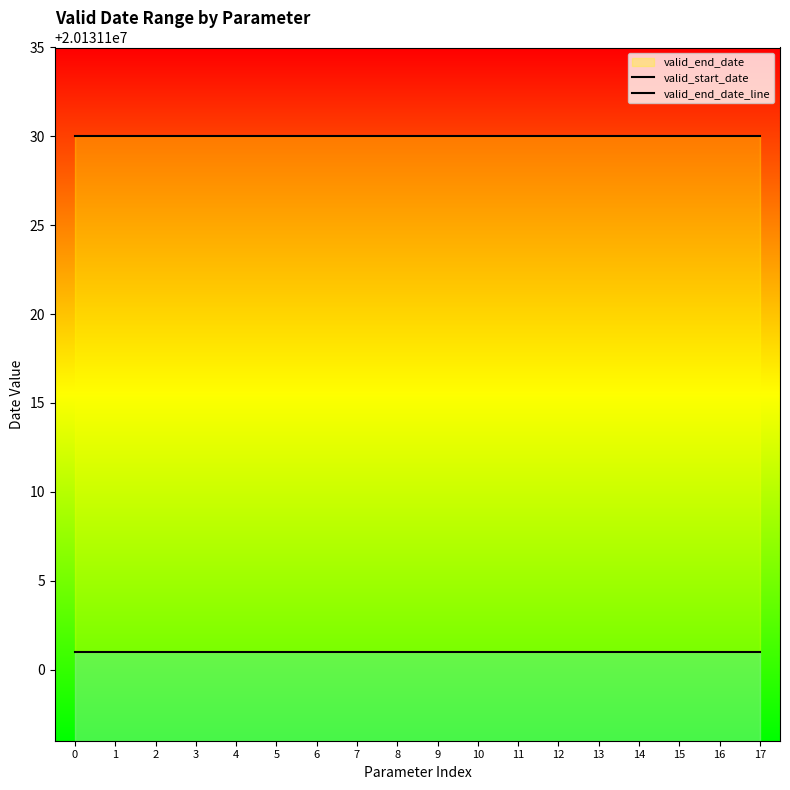

Which series has the largest range (max minus min)?

valid_start_date